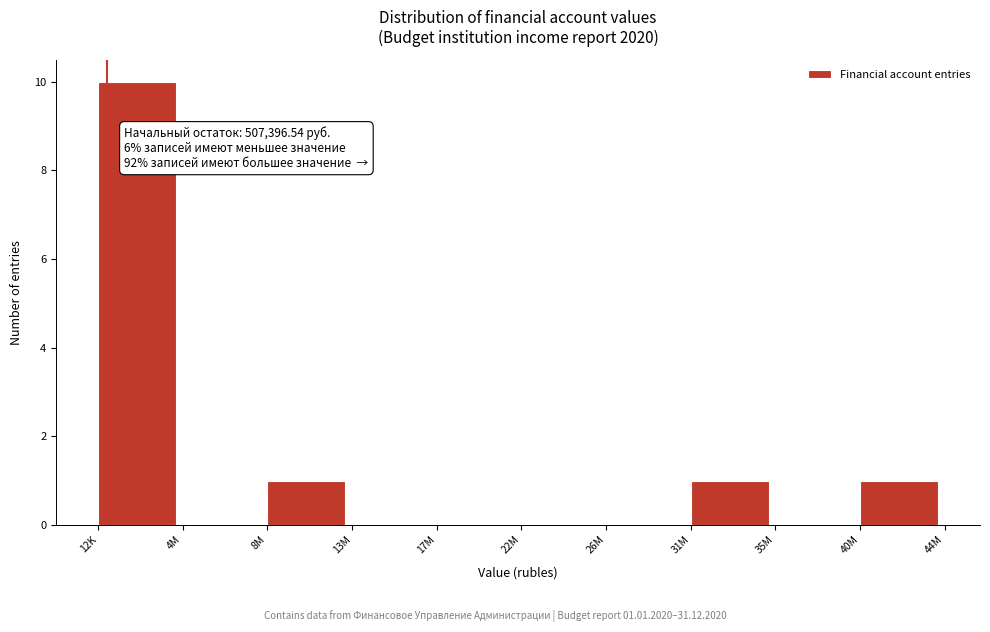

Reading left to right, transcribe all the data shown in this chart.

12K=10	4M=0	8M=1	13M=0	17M=0	22M=0	26M=0	31M=1	35M=0	40M=1